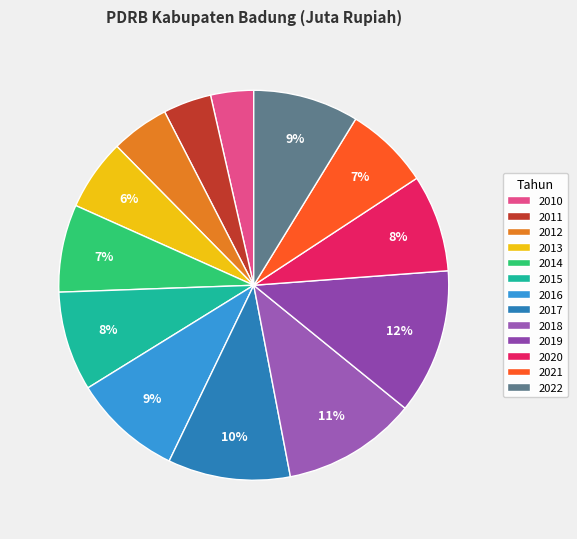

Which slice is the smallest?

2010